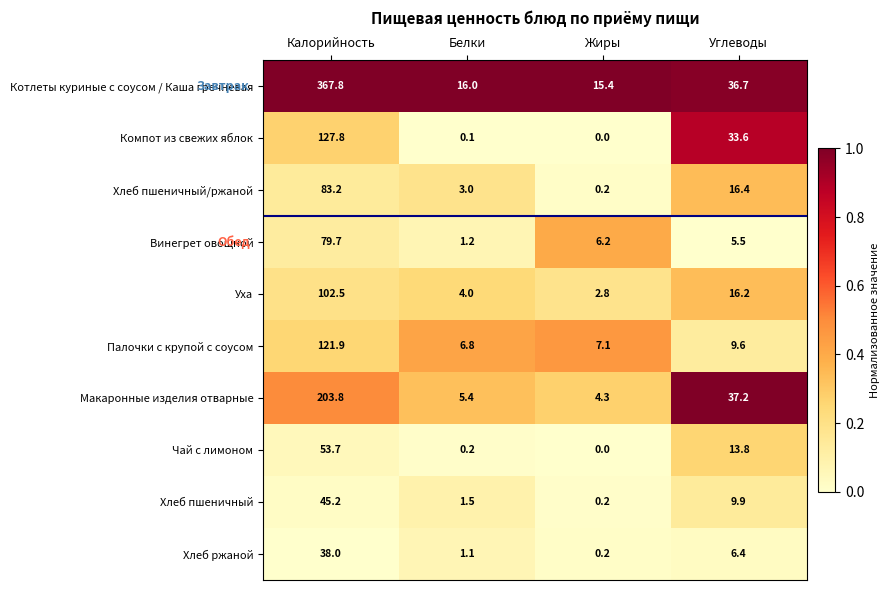

How many categories are shown in the chart?

4